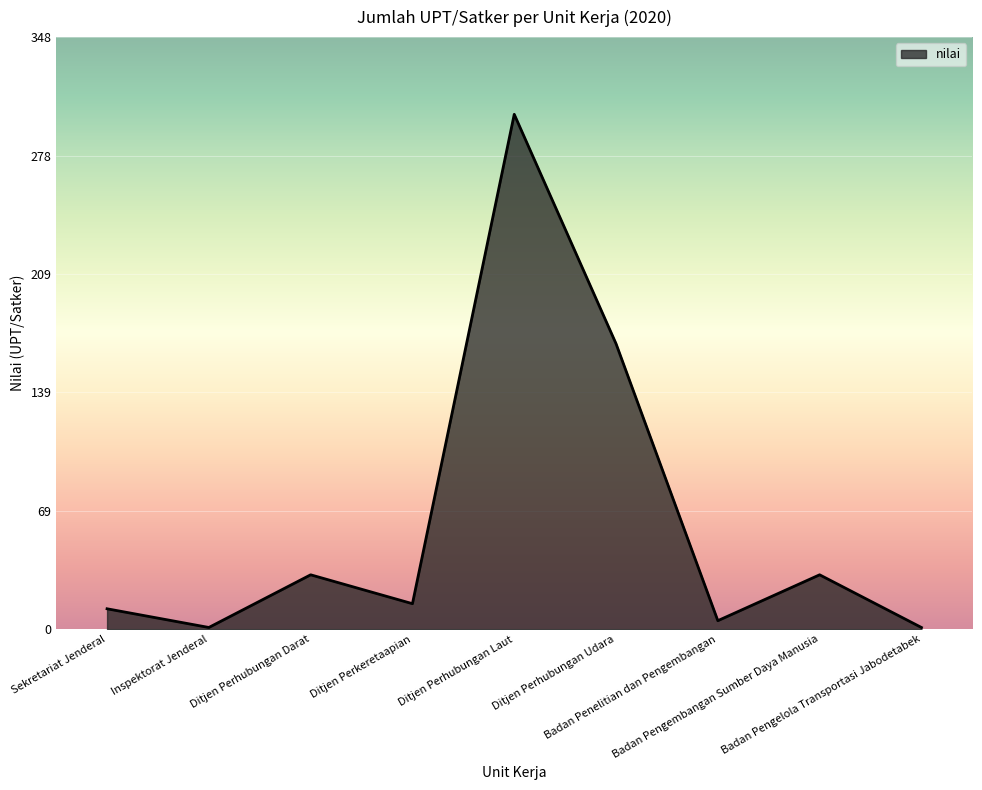

What is the difference between the maximum and minimum values?

302